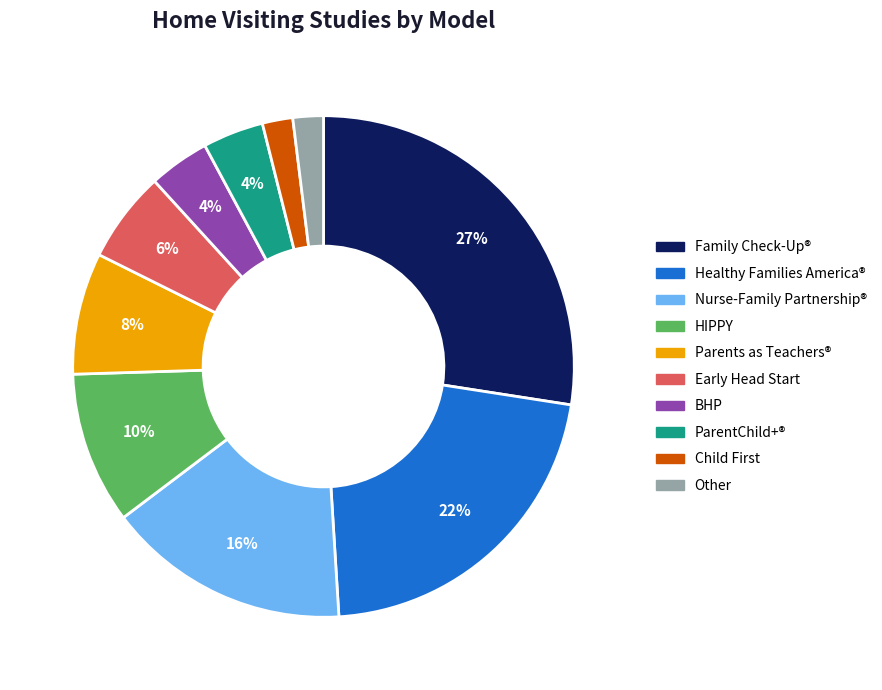

How many segments does this pie chart have?

10